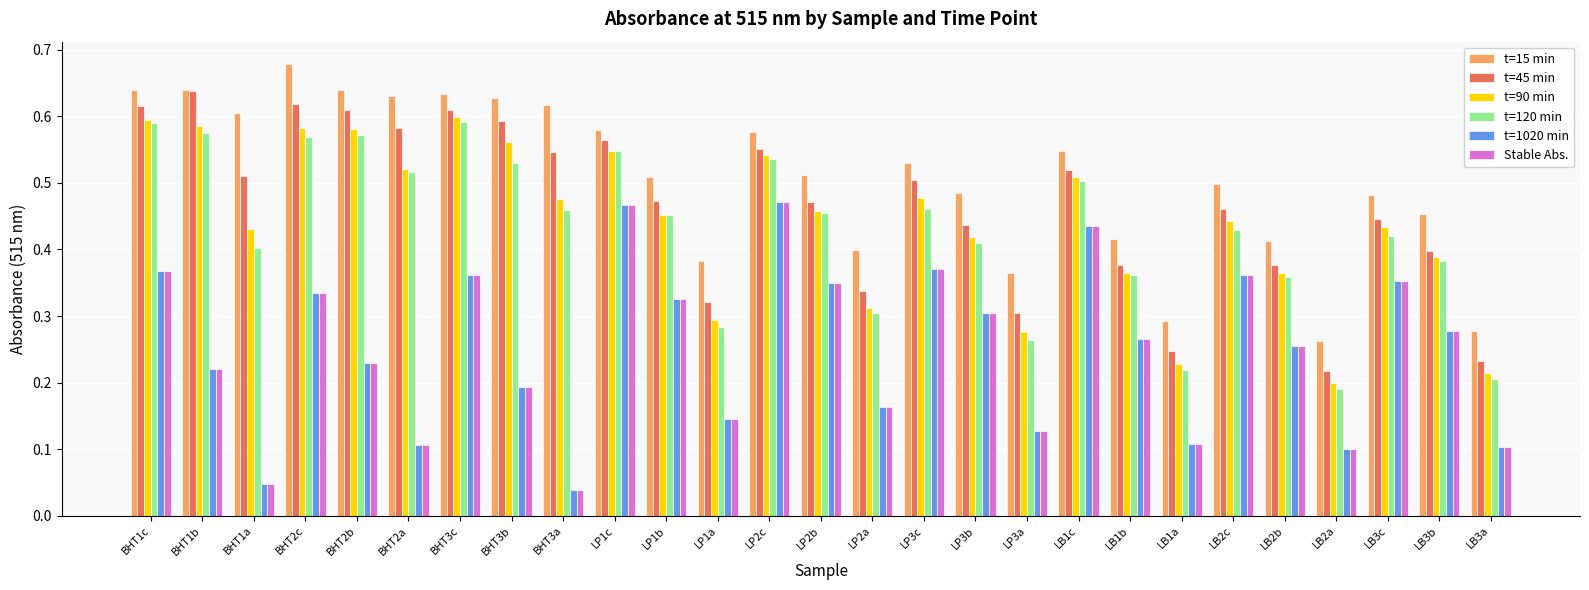

The value of t=1020 min at BHT2b is 0.2. True or false?

True